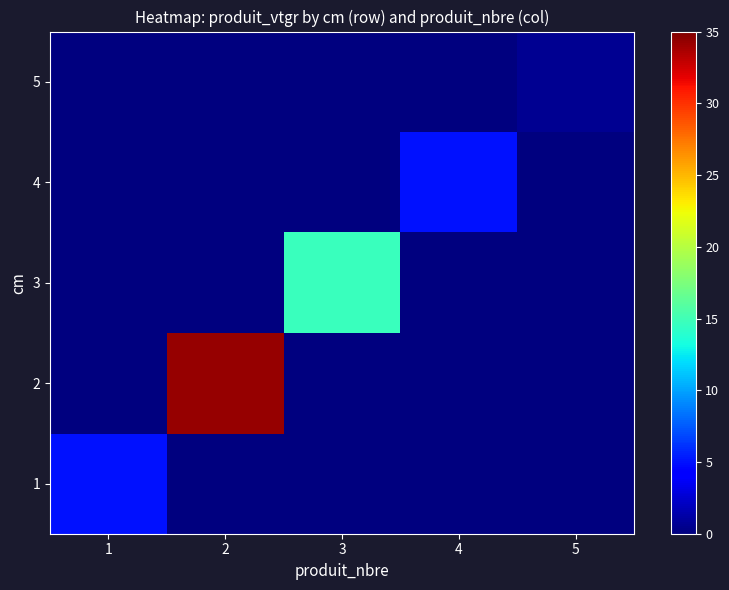

Reading left to right, list all the values displayed in this chart.

1: 1=4.9	2=0.0	3=0.0	4=0.0	5=0.0
2: 1=0.0	2=34.2	3=0.0	4=0.0	5=0.0
3: 1=0.0	2=0.0	3=14.7	4=0.0	5=0.0
4: 1=0.0	2=0.0	3=0.0	4=5.0	5=0.0
5: 1=0.0	2=0.0	3=0.0	4=0.0	5=0.6